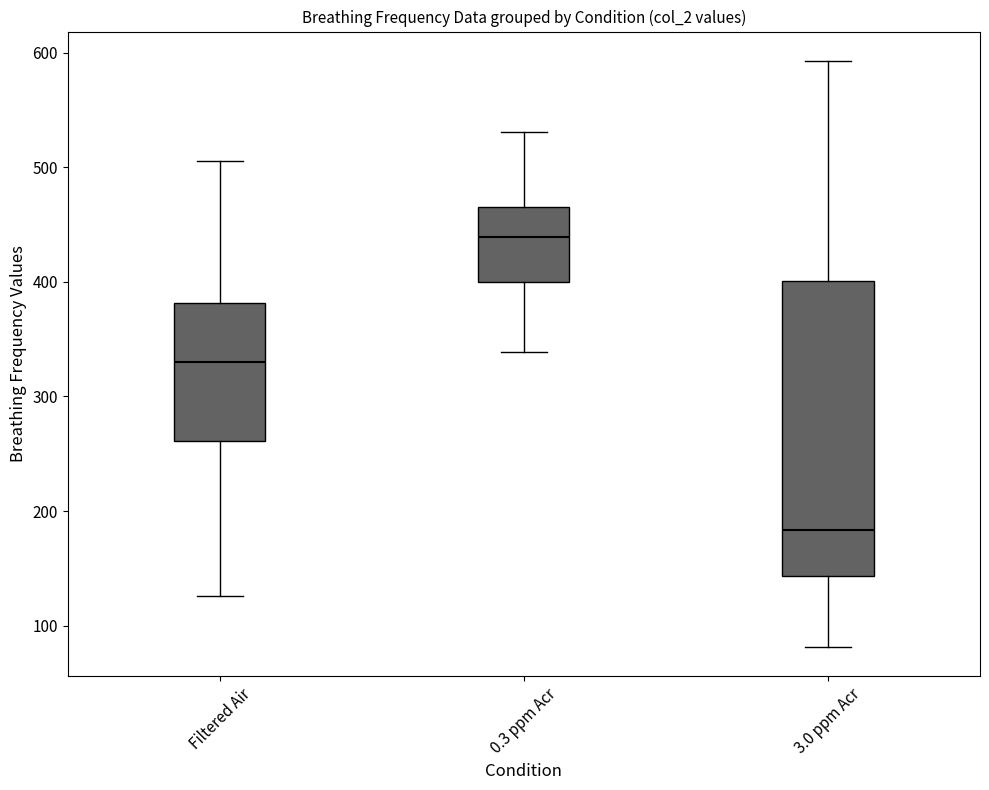

Which box is the tallest, from its lower edge to its upper edge?

3.0 ppm Acr